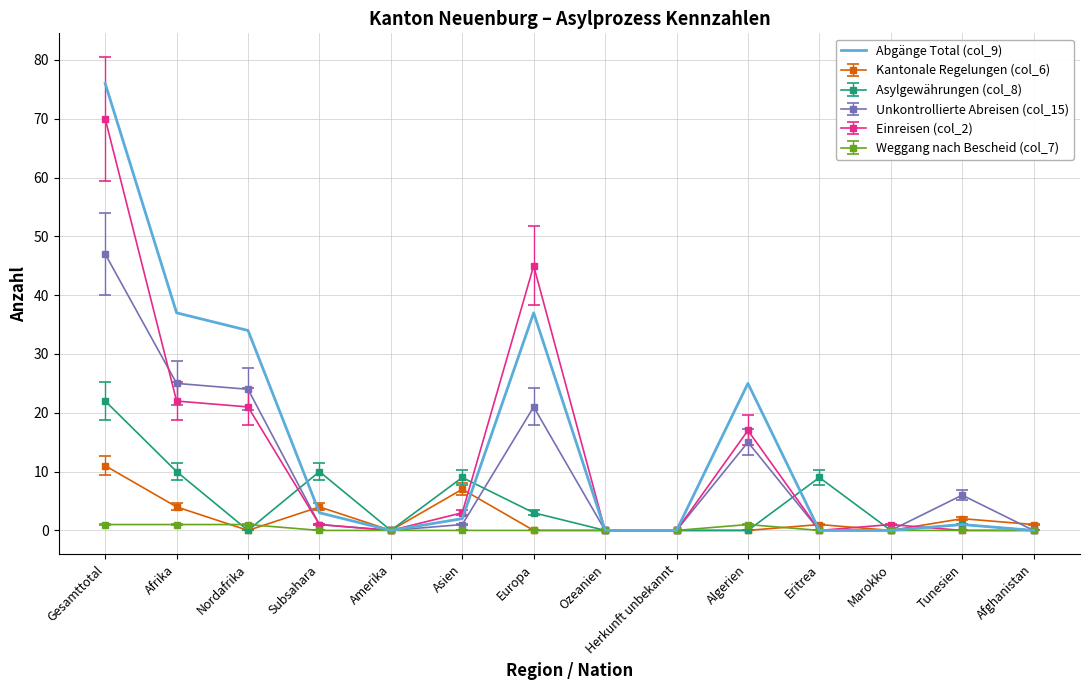

Rank the series by their maximum value, from lowest to highest.

Weggang nach Bescheid (col_7), Kantonale Regelungen (col_6), Asylgewährungen (col_8), Unkontrollierte Abreisen (col_15), Einreisen (col_2), Abgänge Total (col_9)